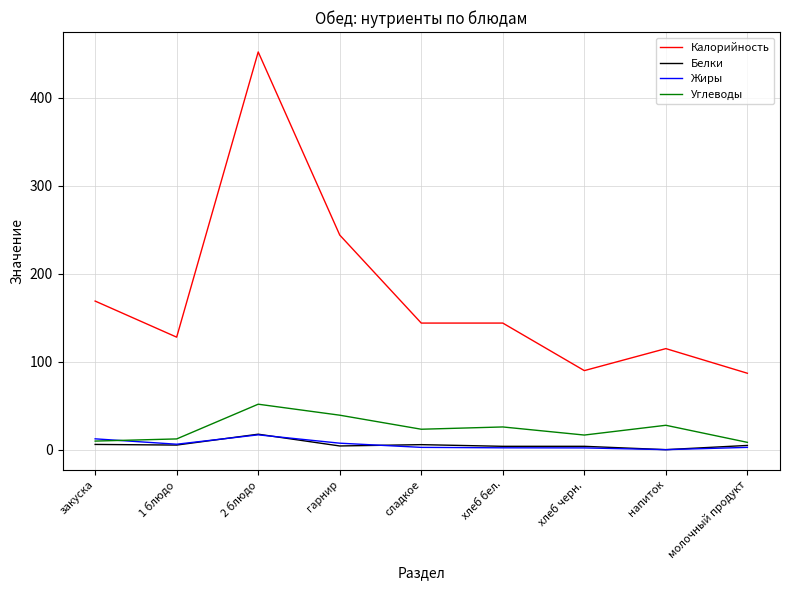

What is the total value across all series at молочный продукт?

103.3